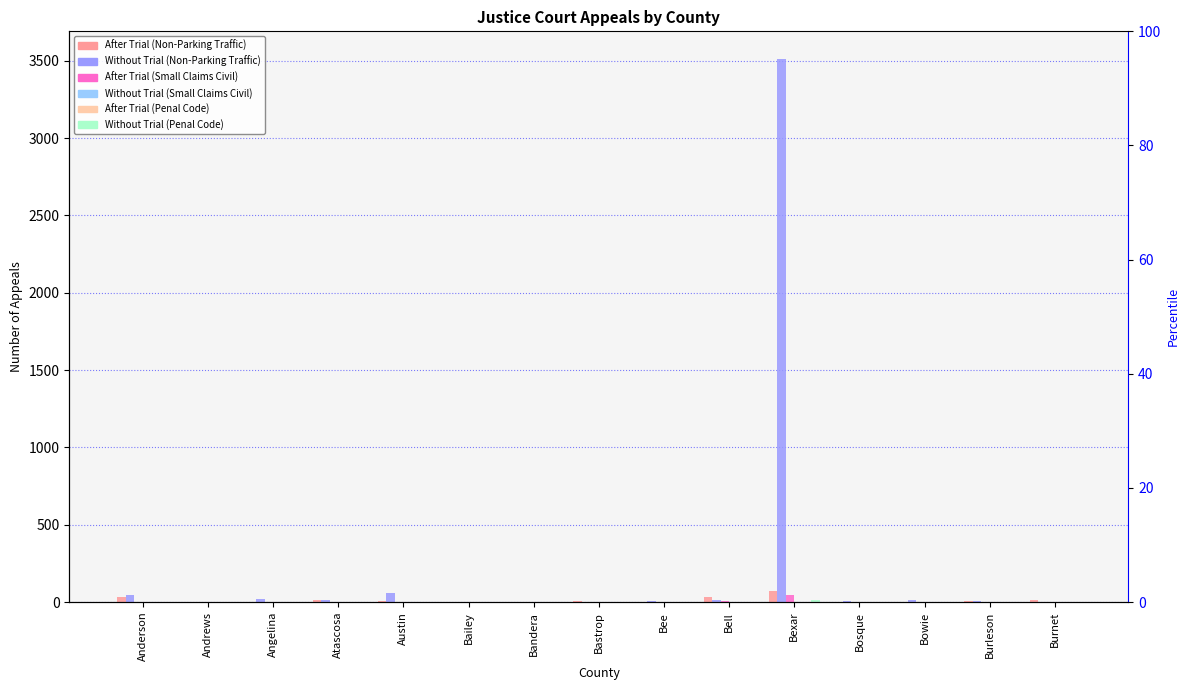

What is the difference between the highest and lowest values at Burleson?

8